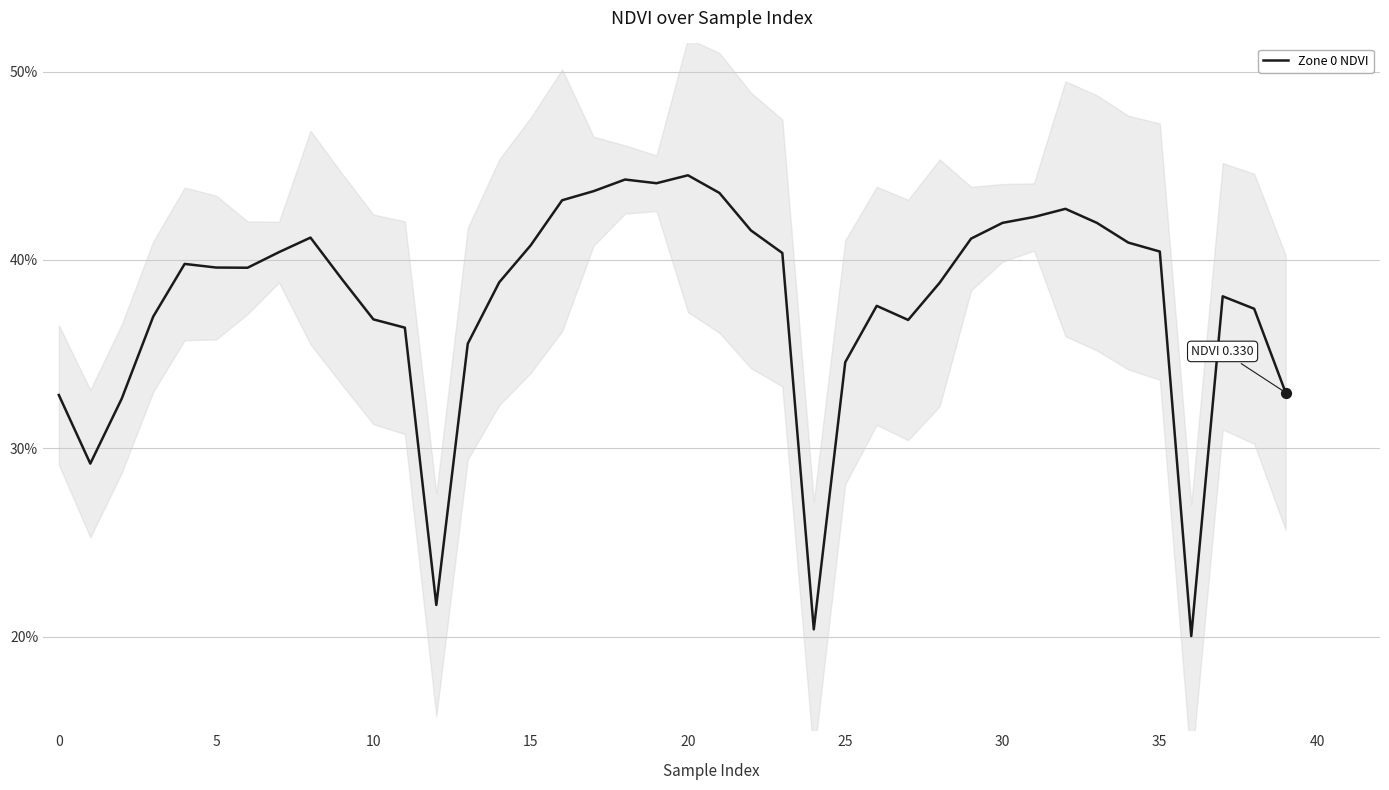

Which has a higher value, 32 or 33?

32